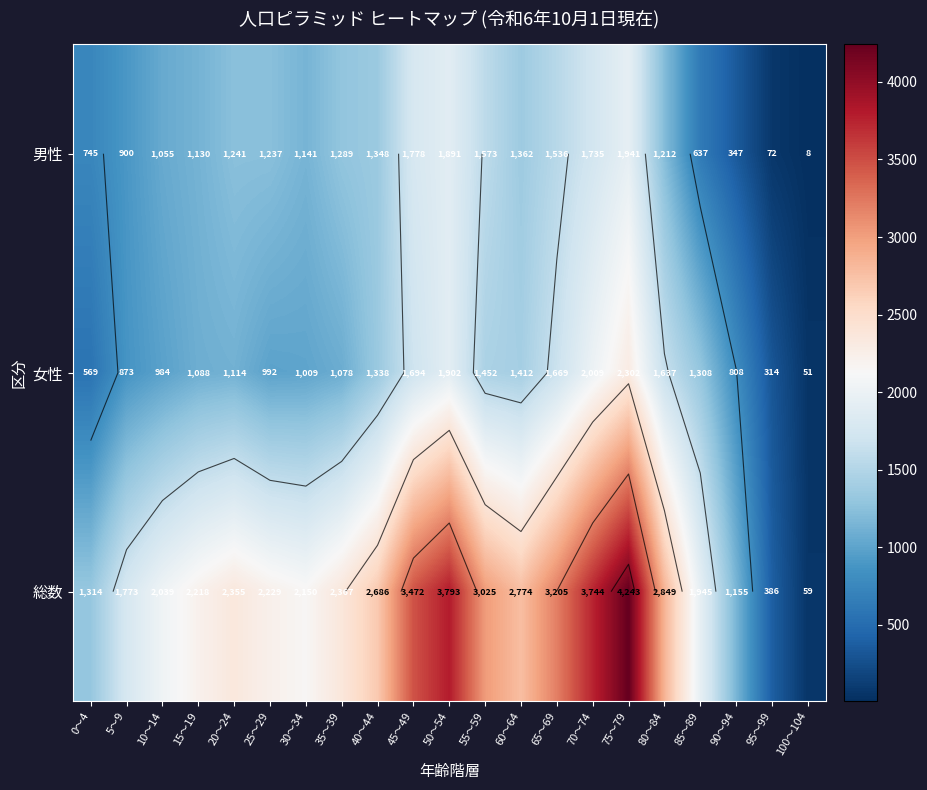

What is the difference between the second highest and minimum values in the 総数 series?

3734